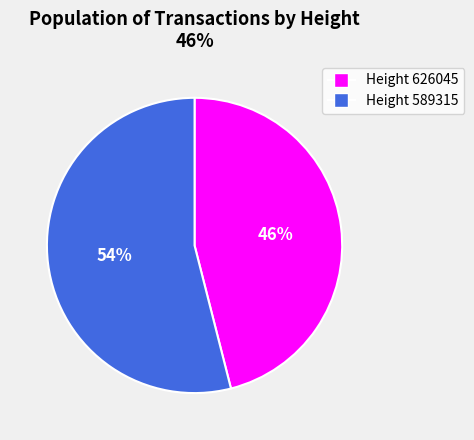

True or false: Height 589315 accounts for 54% of the total.

True